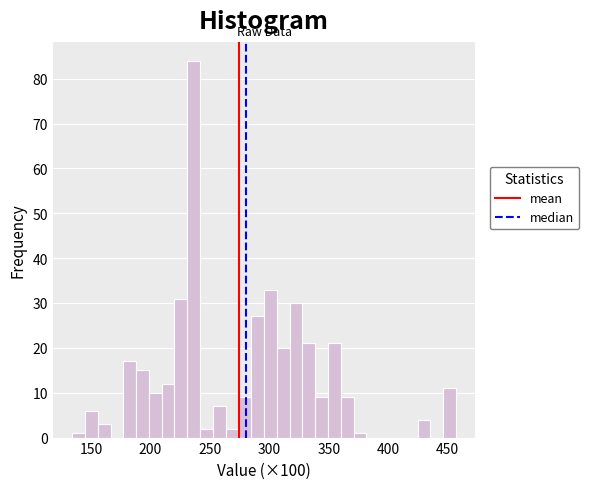

Around what value on the x-axis is the tallest bar? Give the approximate position of its centre, as read against the axis.

235